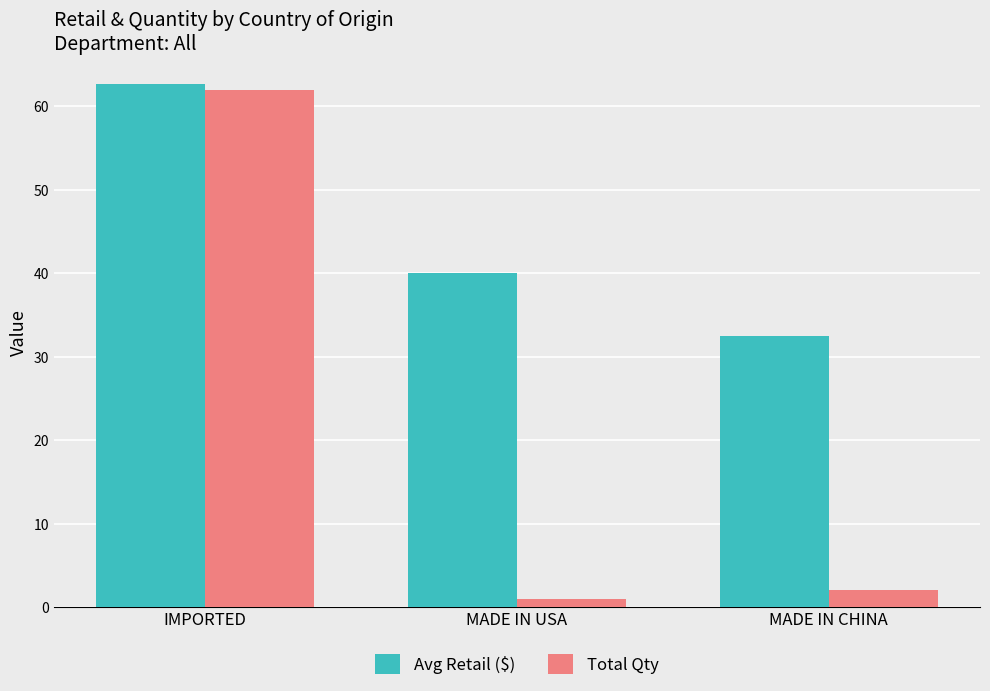

Where does the Avg Retail ($) series first go above 39?

IMPORTED